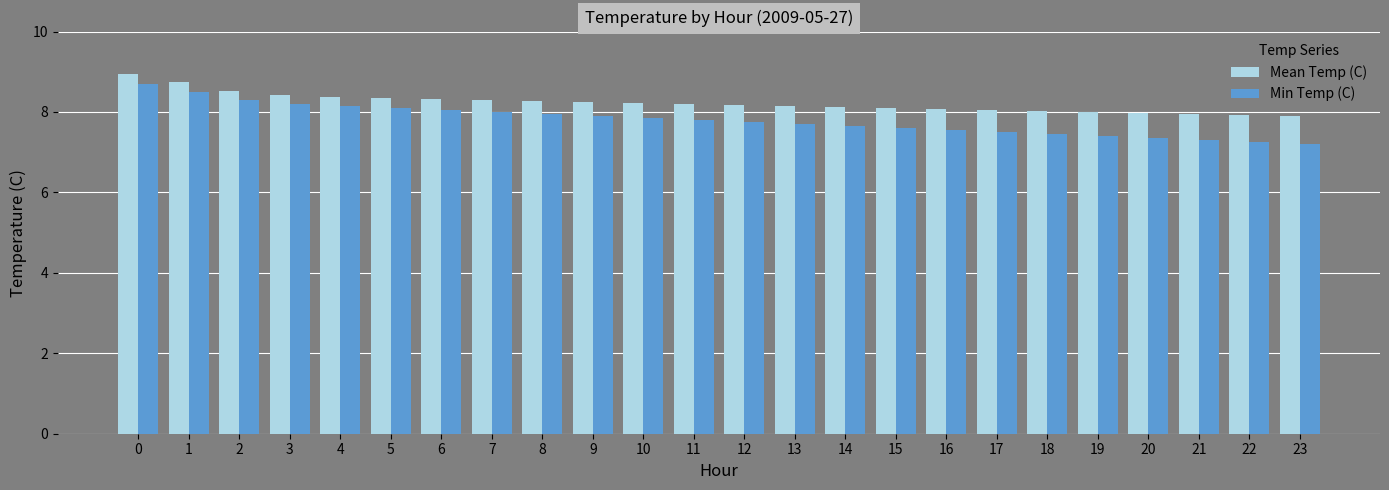

Is it true that Mean Temp (C) equals 8.5 at 2?

True